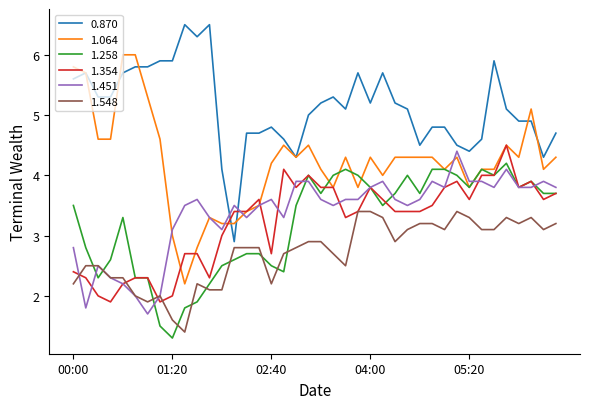

Which series has the largest total across all categories?

0.870